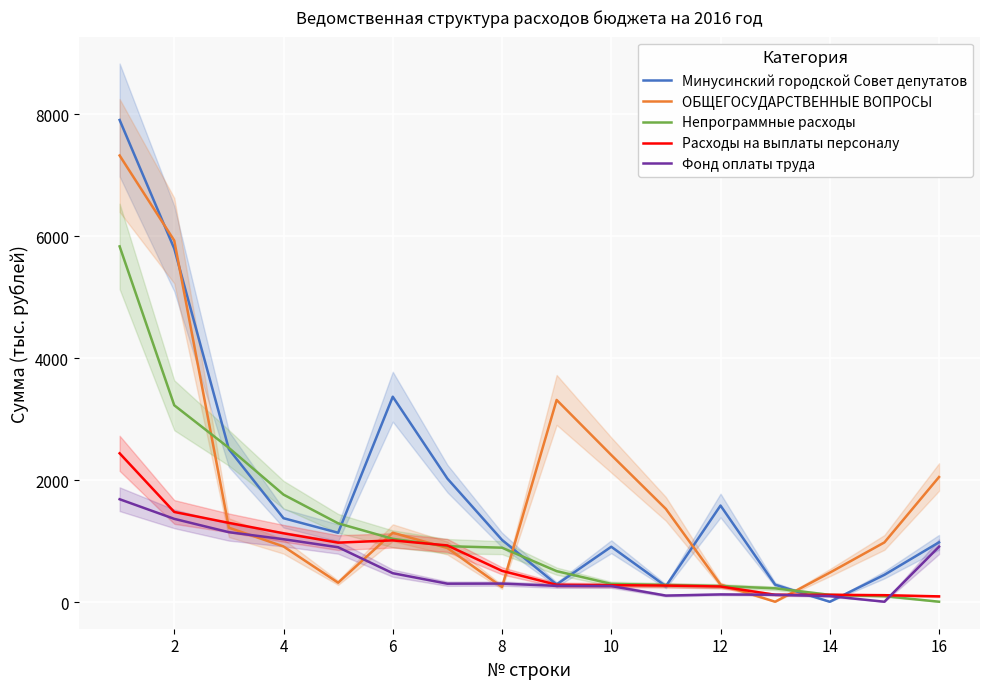

What is the maximum value for Расходы на выплаты персоналу?

2440.1